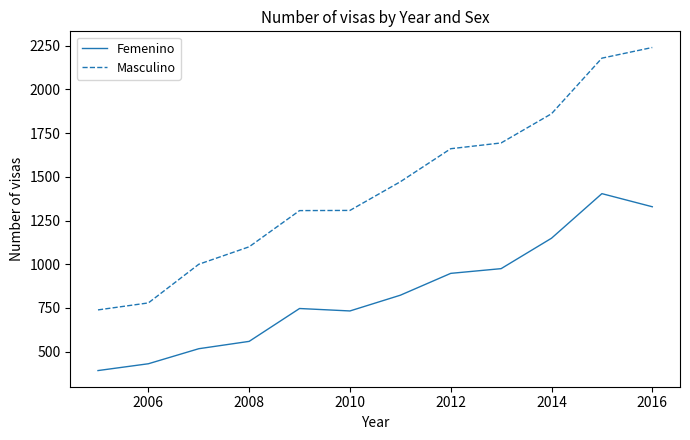

Rank the series by their average value, from lowest to highest.

Femenino, Masculino